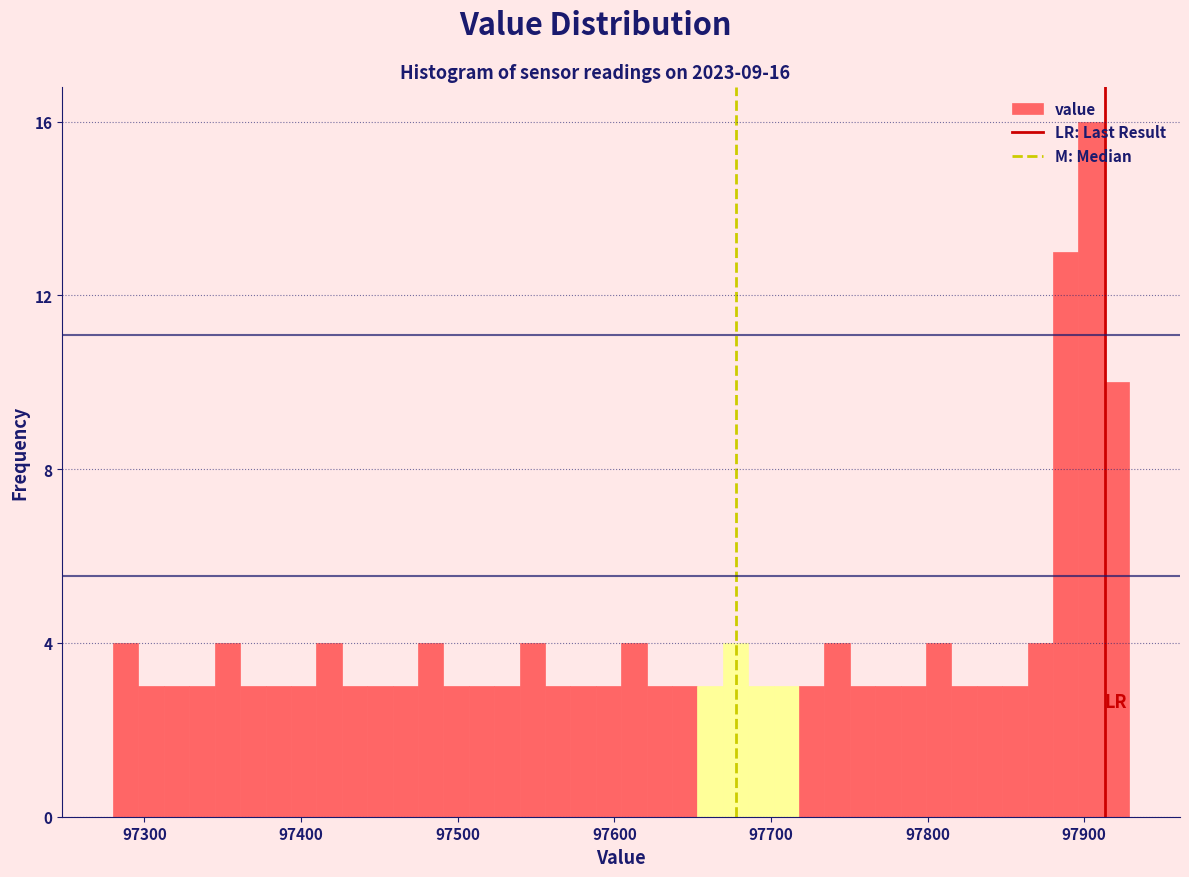

Around what value on the x-axis is the tallest bar? Give the approximate position of its centre, as read against the axis.

97900